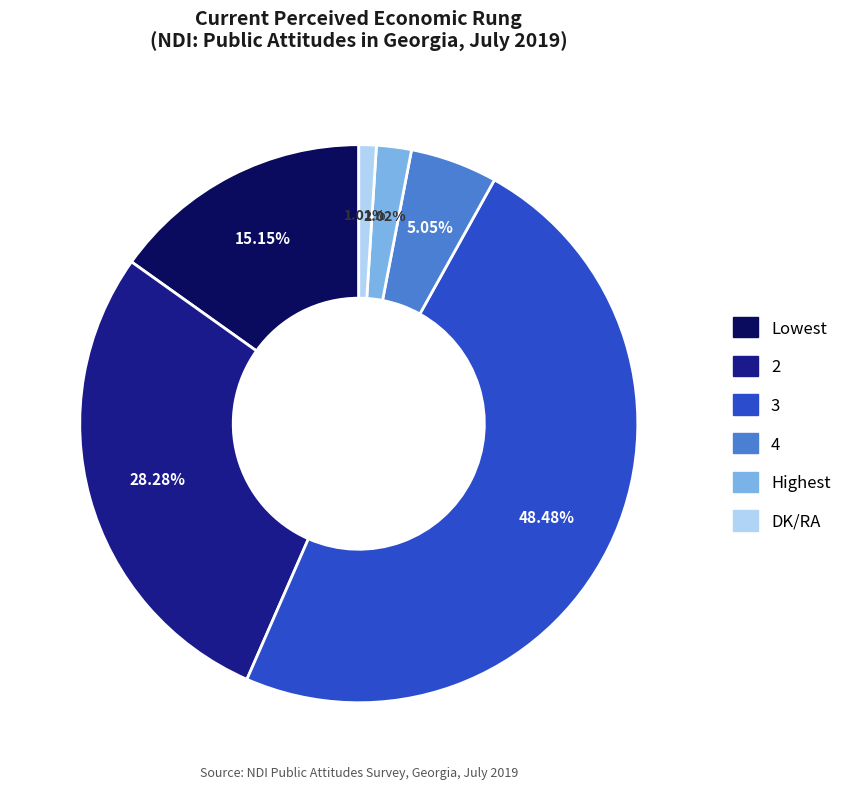

Which has a higher value, 2 or DK/RA?

2